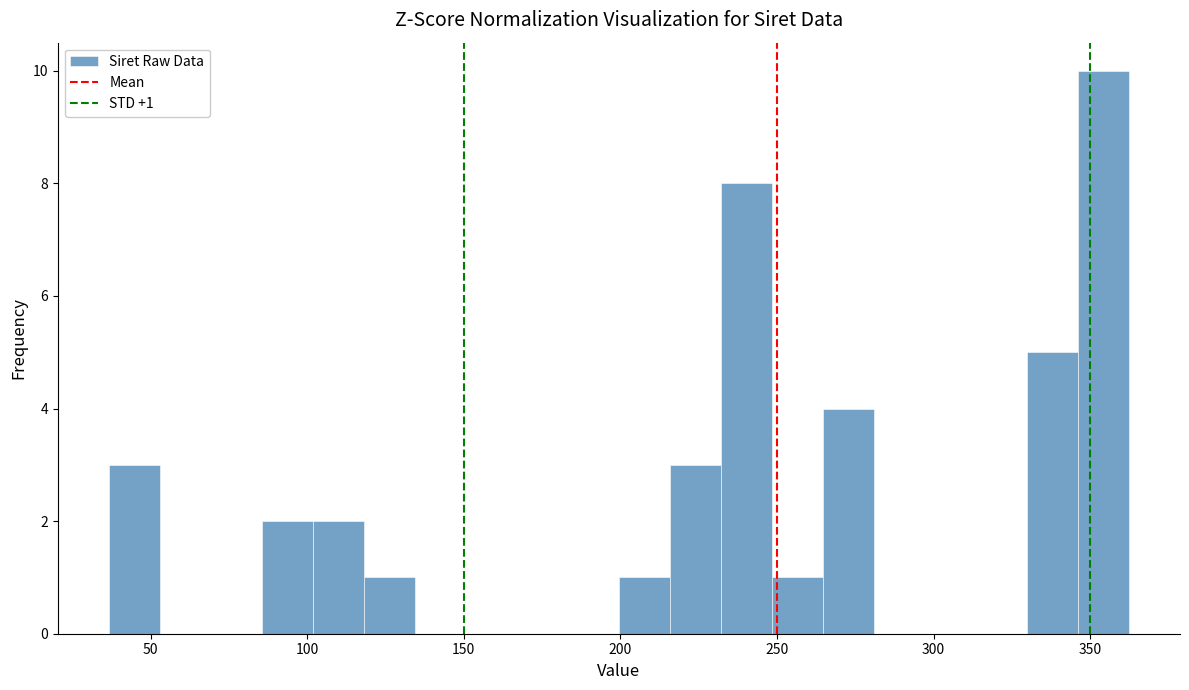

Around what value on the x-axis is the tallest bar? Give the approximate position of its centre, as read against the axis.

355